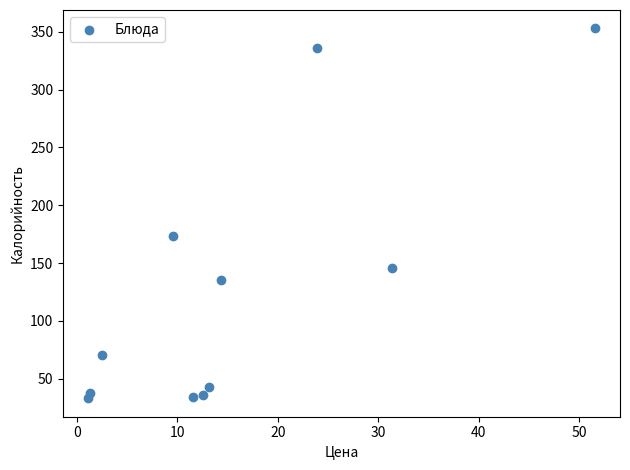

What is the range of X values (max minus min)?

50.4